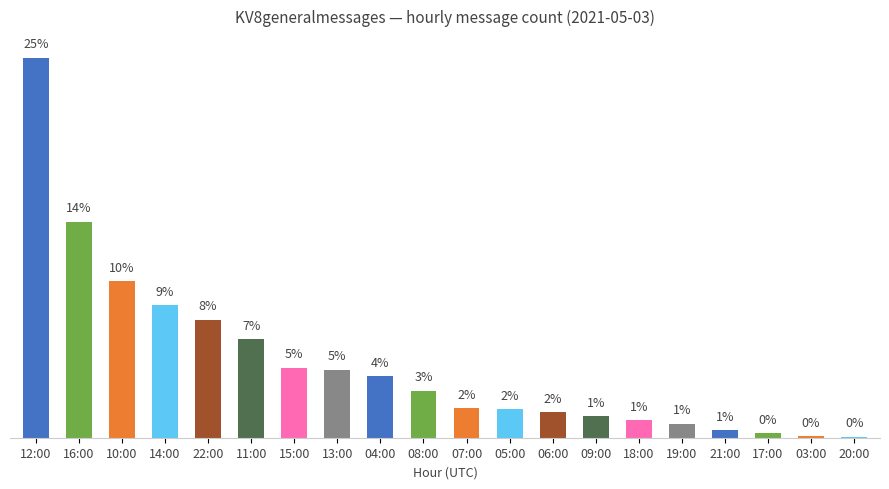

Are the bars horizontal?

No